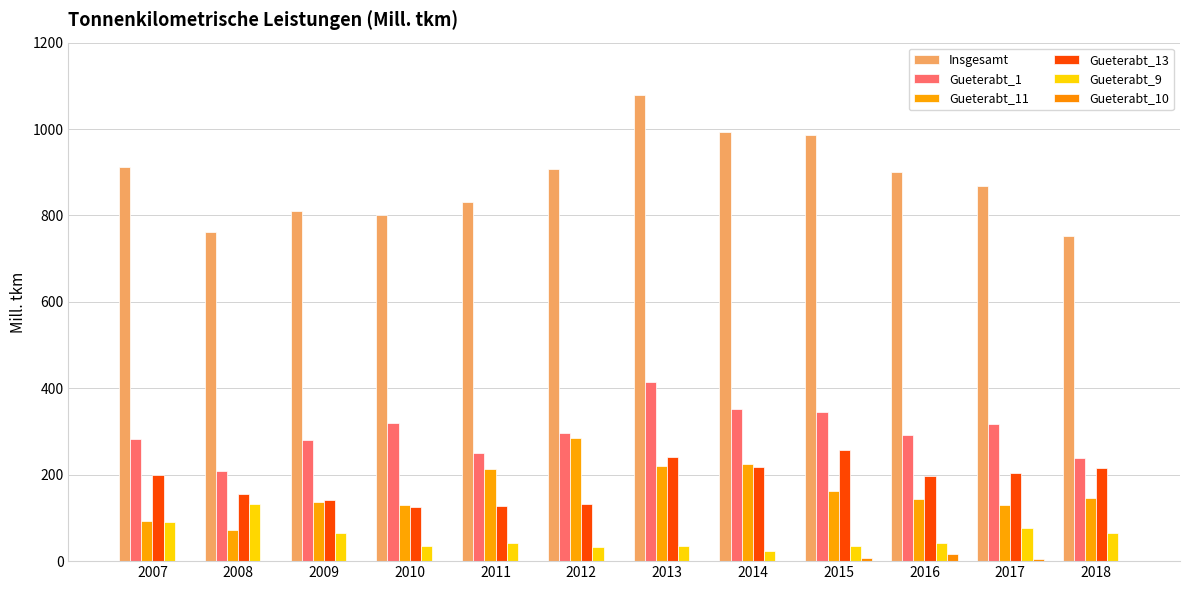

Is the value of Gueterabt_9 at 2011 greater than the value of Gueterabt_10 at 2007?

Yes